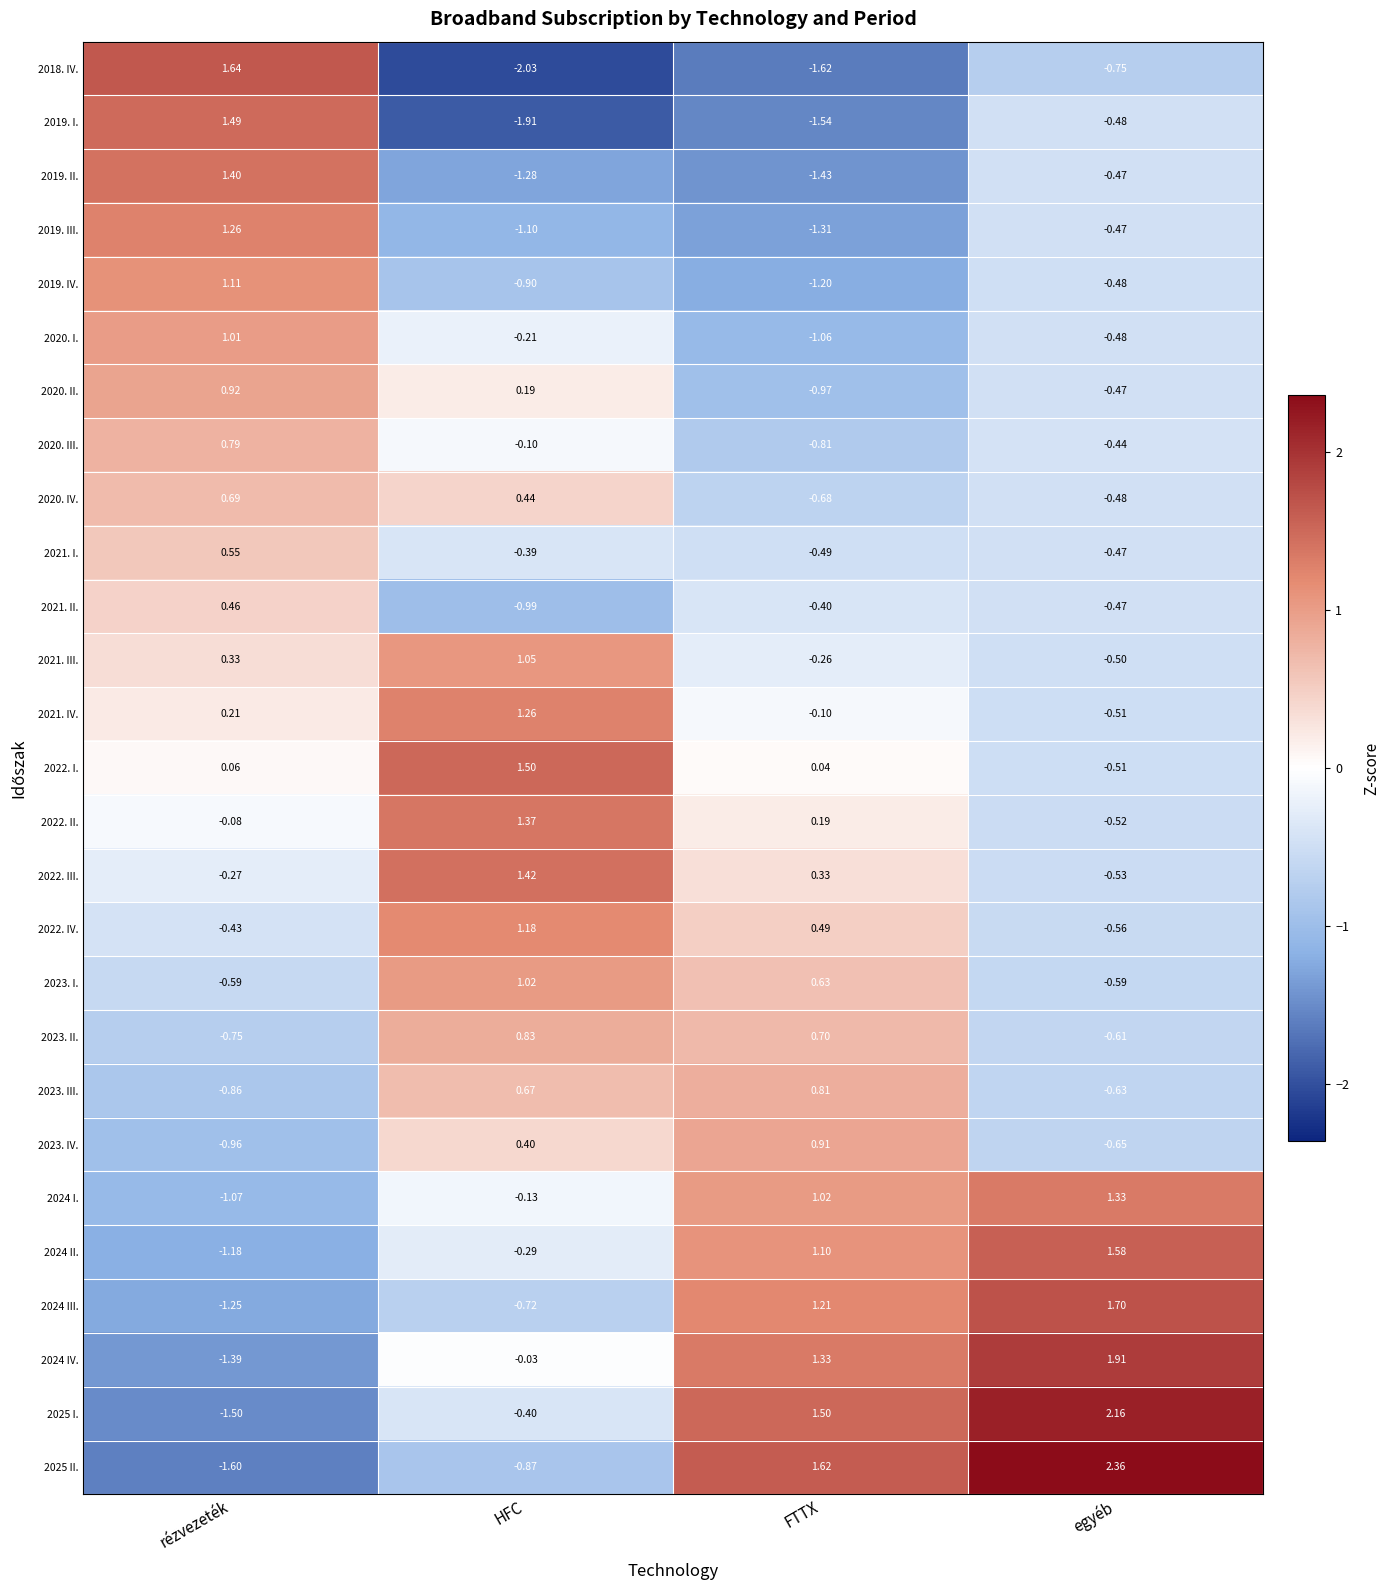

At which label does 2020. IV. reach its minimum?

FTTX